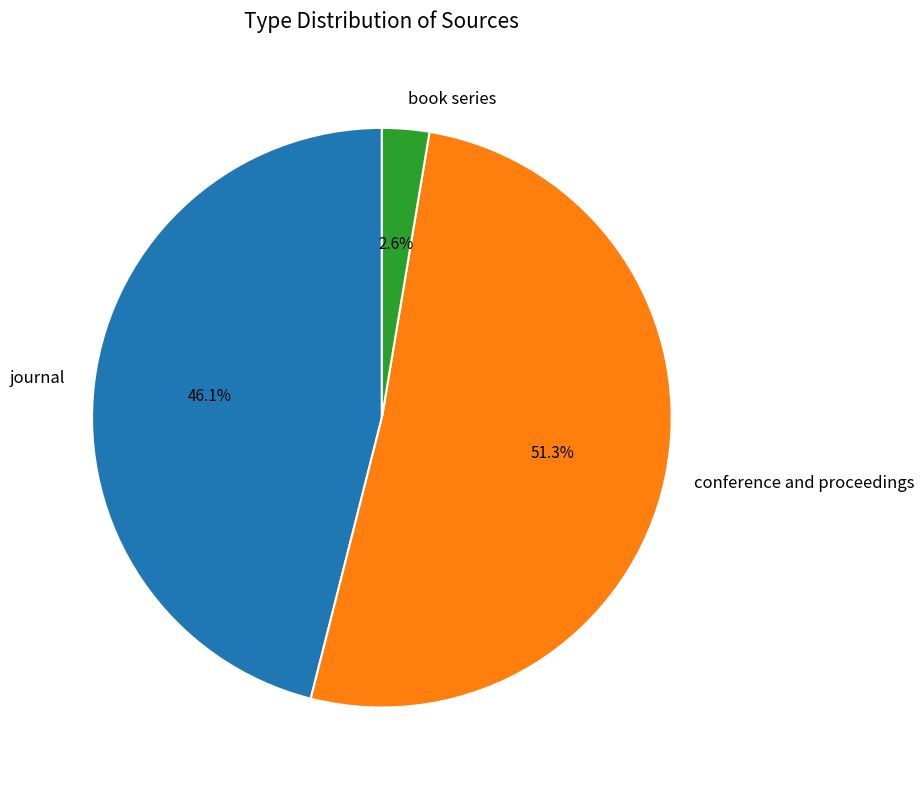

Rank the categories by value from highest to lowest.

conference and proceedings, journal, book series